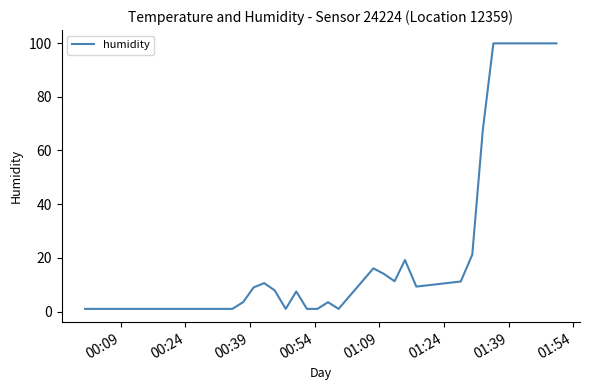

What is the greatest value displayed?

99.9